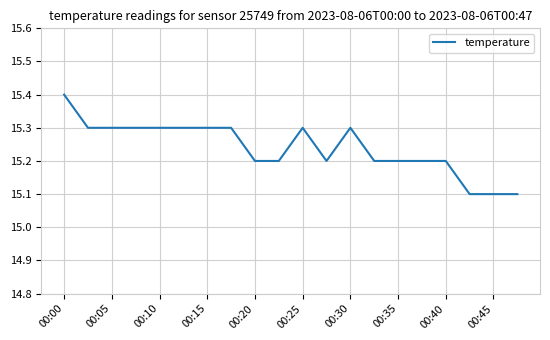

What is the difference between the maximum and minimum values?

0.3